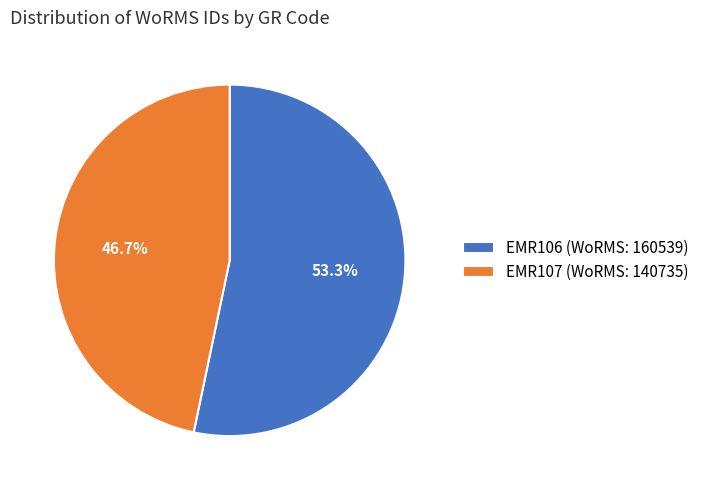

Count the number of slices in the pie.

2